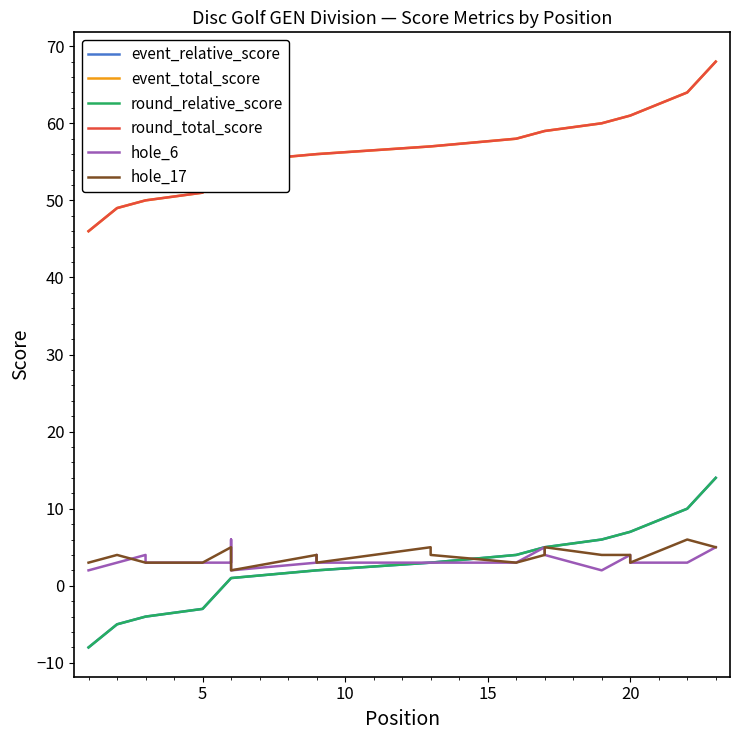

At 17, list the series in order from largest to smallest.

event_total_score, round_total_score, event_relative_score, round_relative_score, hole_17, hole_6